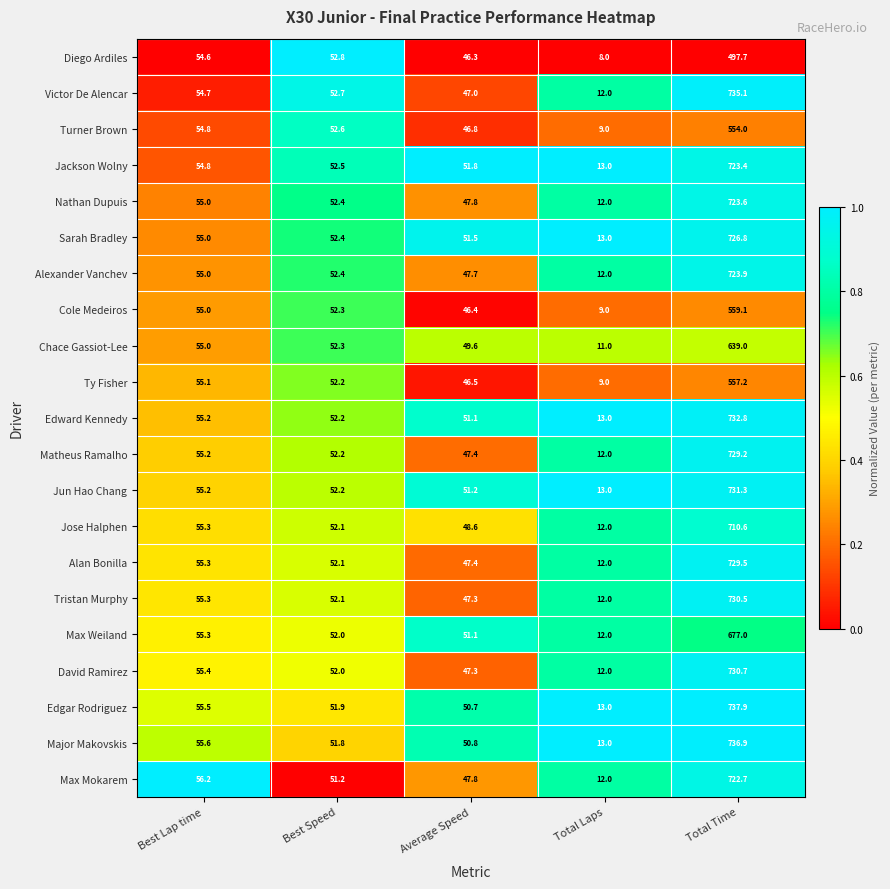

Rank the series at Total Time from highest to lowest value.

Edgar Rodriguez, Major Makovskis, Victor De Alencar, Edward Kennedy, Jun Hao Chang, David Ramirez, Tristan Murphy, Alan Bonilla, Matheus Ramalho, Sarah Bradley, Alexander Vanchev, Nathan Dupuis, Jackson Wolny, Max Mokarem, Jose Halphen, Max Weiland, Chace Gassiot-Lee, Cole Medeiros, Ty Fisher, Turner Brown, Diego Ardiles